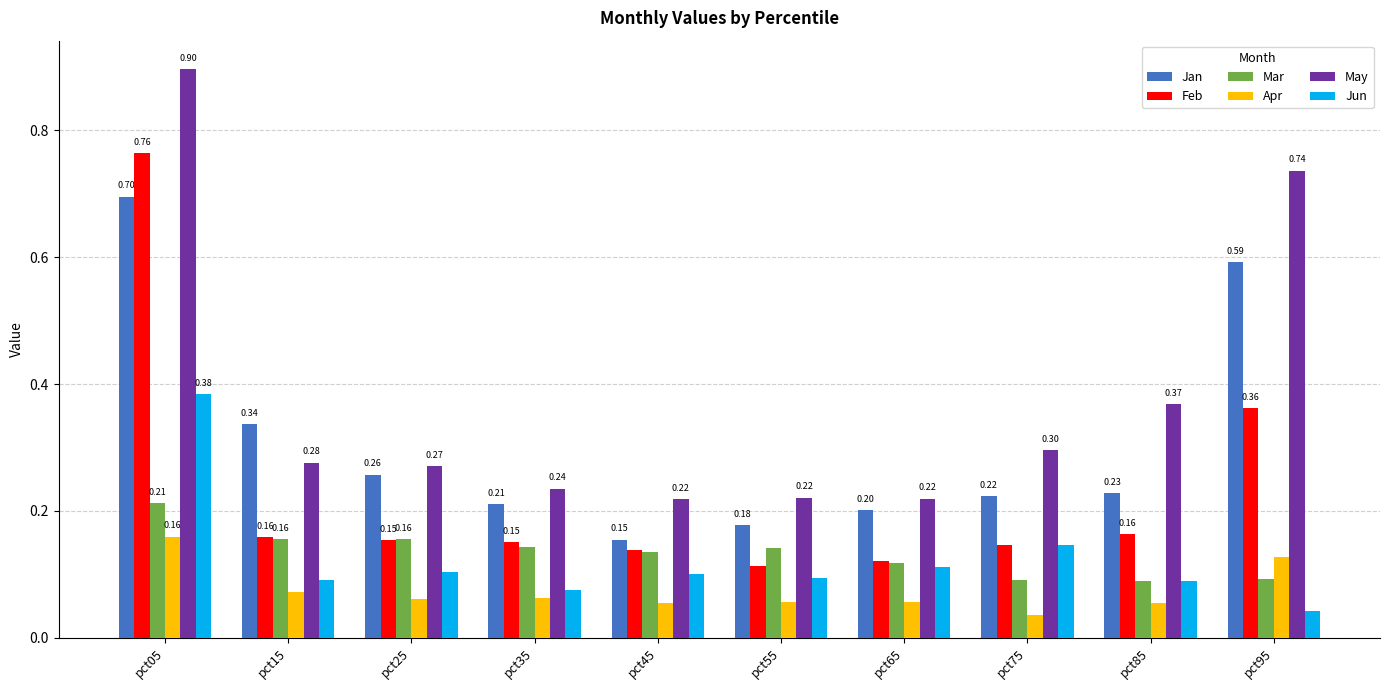

What is the difference between the maximum and minimum values in the May series?

0.7